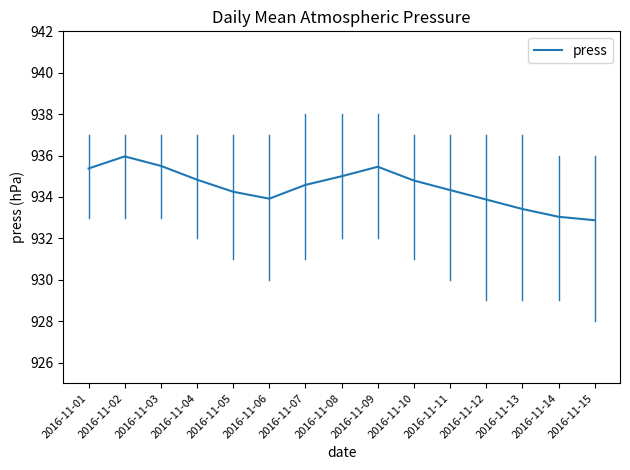

What is the difference between the maximum and minimum values?

3.1